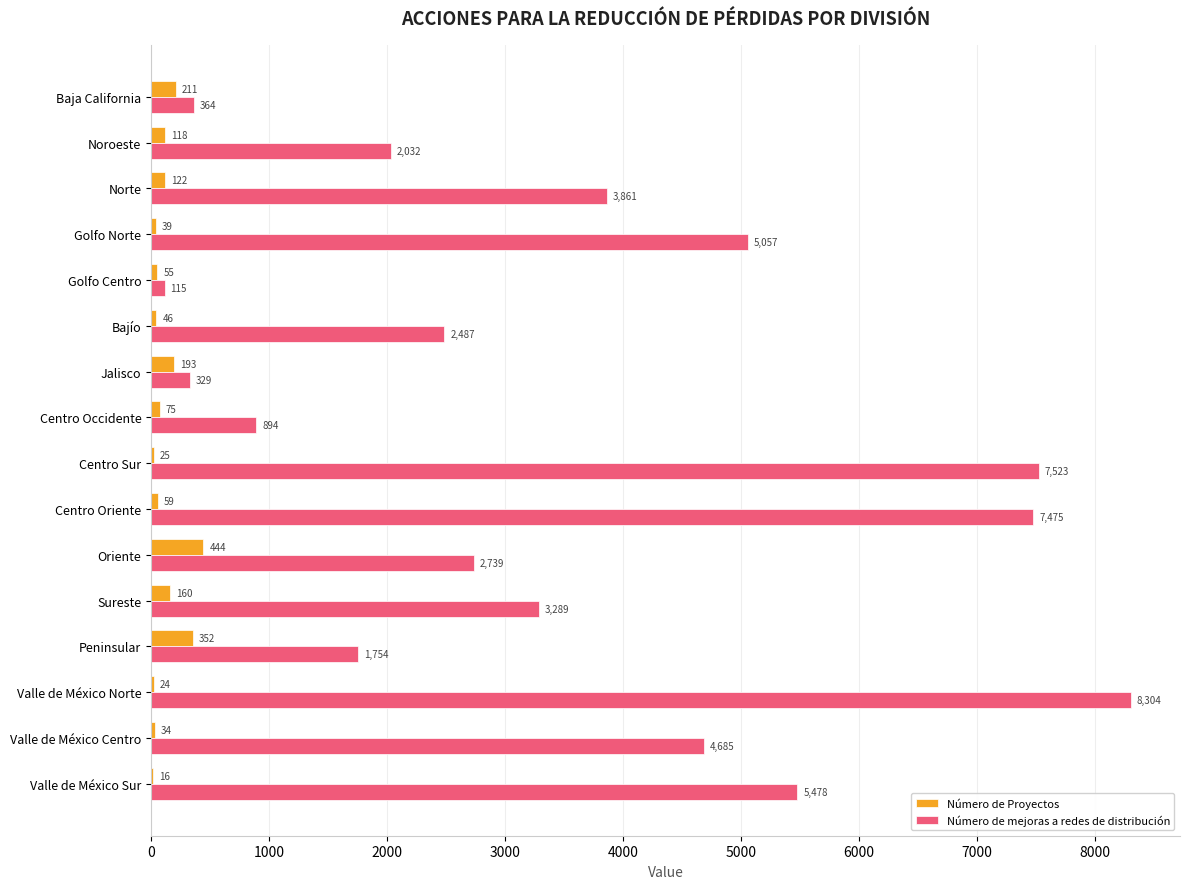

Is it true that Número de mejoras a redes de distribución equals 596 at Peninsular?

False